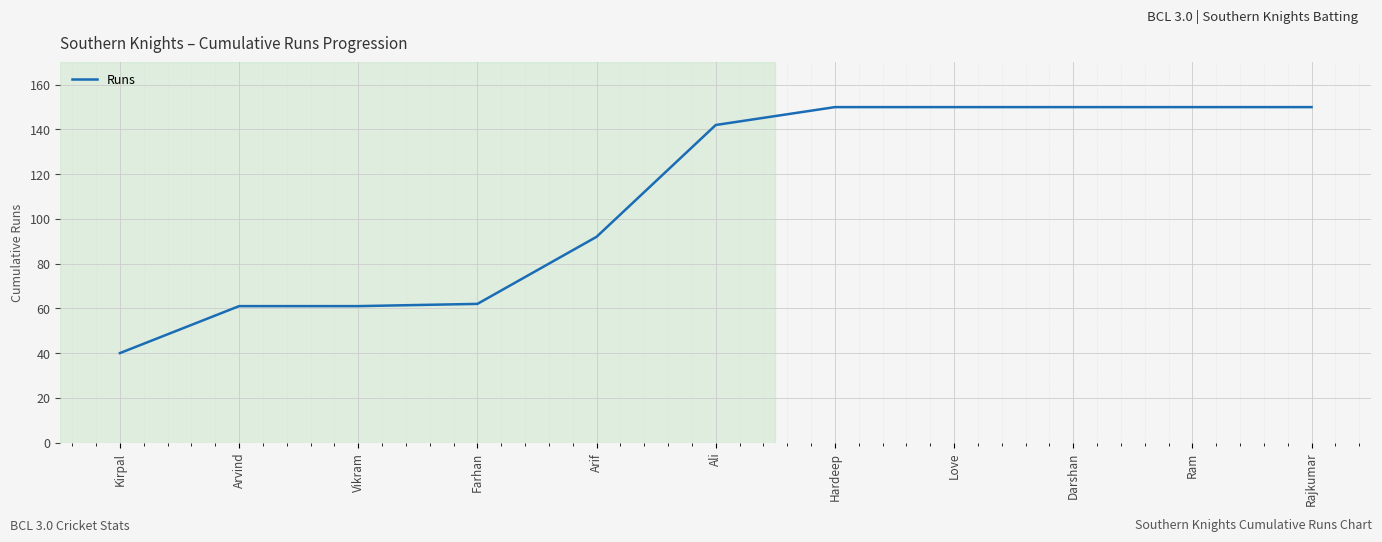

Between Vikram and Arif, which is larger?

Arif